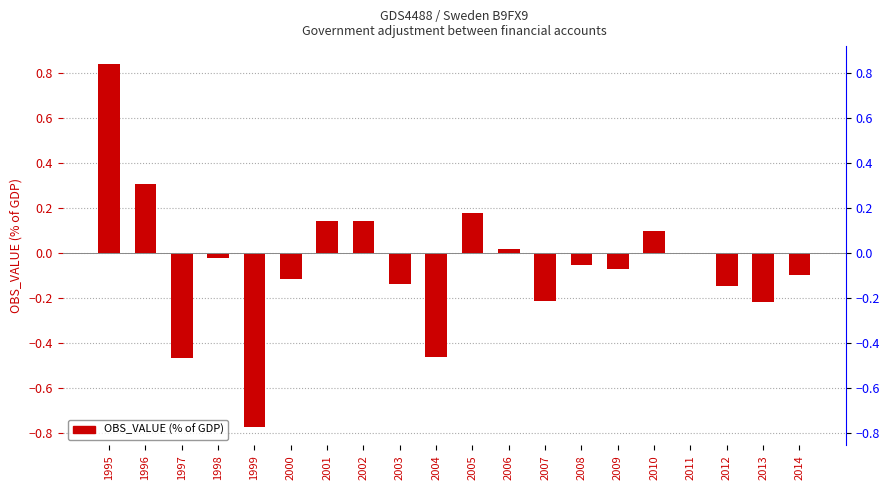

Where is the data nearest to the value 0?

2011